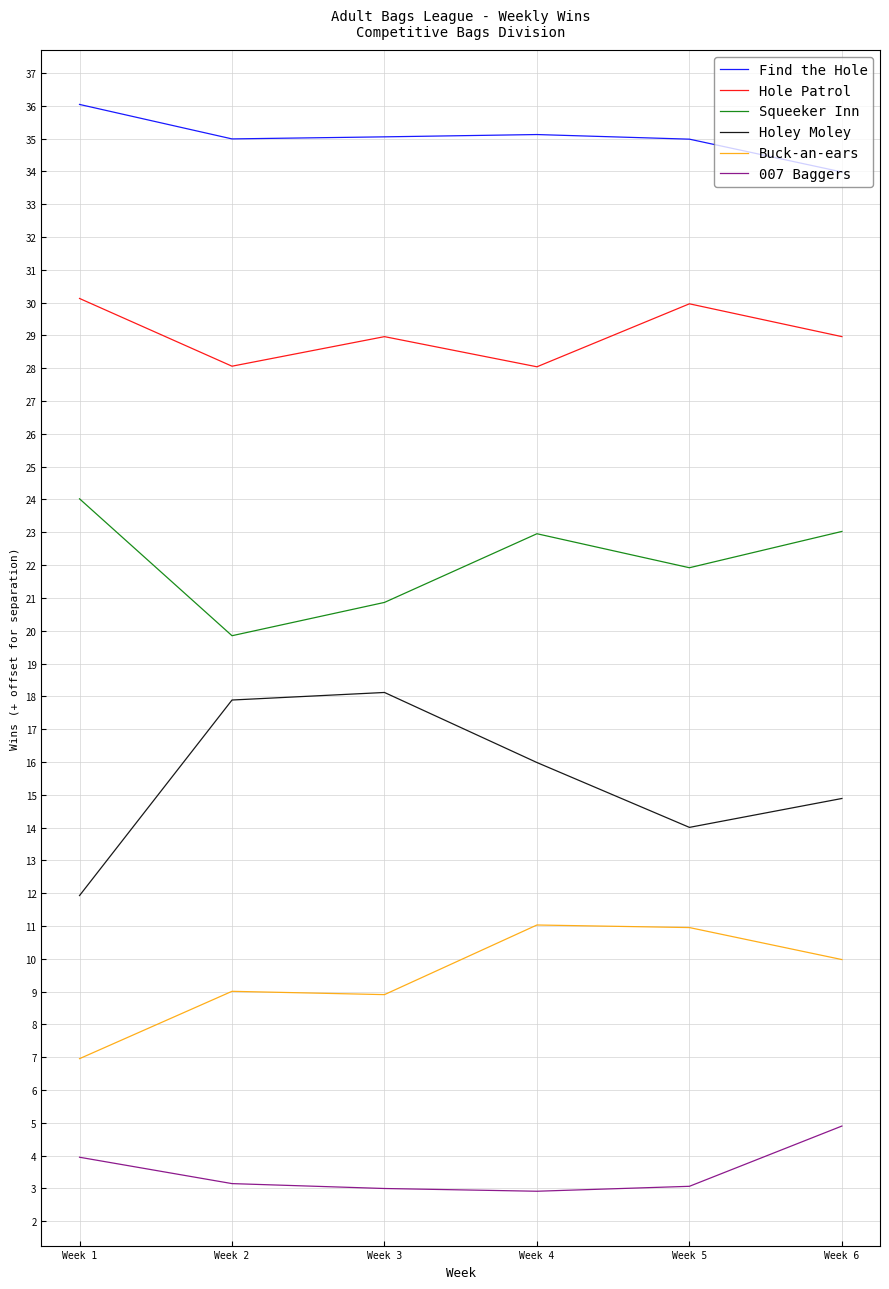

True or false: Find the Hole and Holey Moley cross at least once.

False